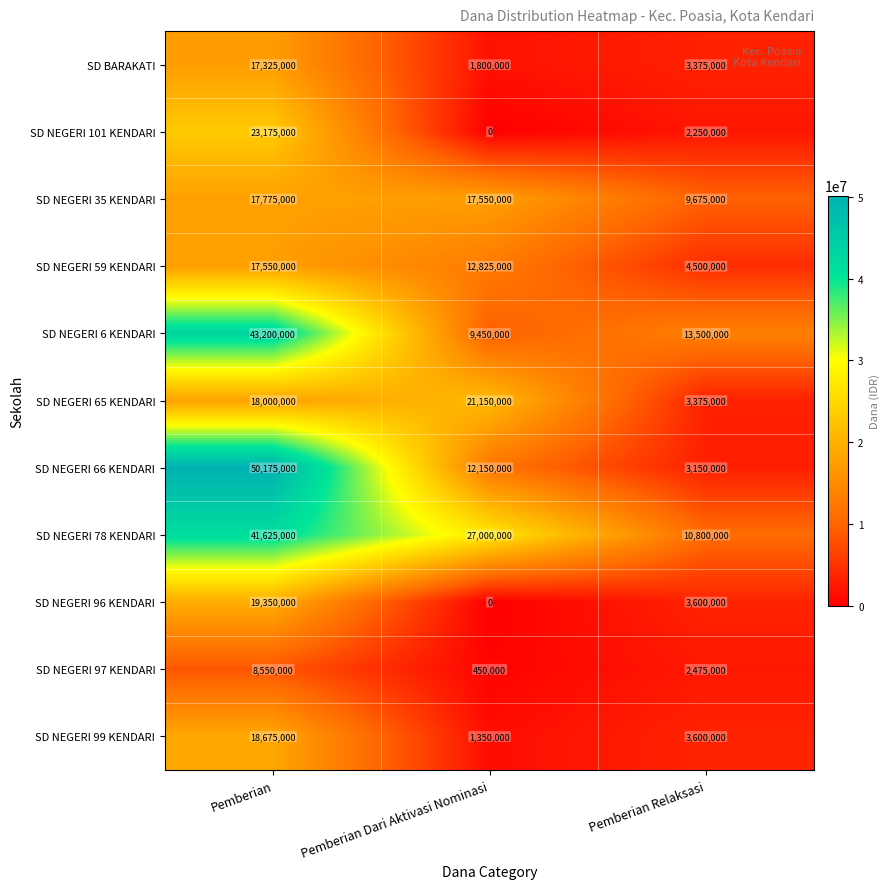

List the series in order of their peak value, highest first.

SD NEGERI 66 KENDARI, SD NEGERI 6 KENDARI, SD NEGERI 78 KENDARI, SD NEGERI 101 KENDARI, SD NEGERI 65 KENDARI, SD NEGERI 96 KENDARI, SD NEGERI 99 KENDARI, SD NEGERI 35 KENDARI, SD NEGERI 59 KENDARI, SD BARAKATI, SD NEGERI 97 KENDARI